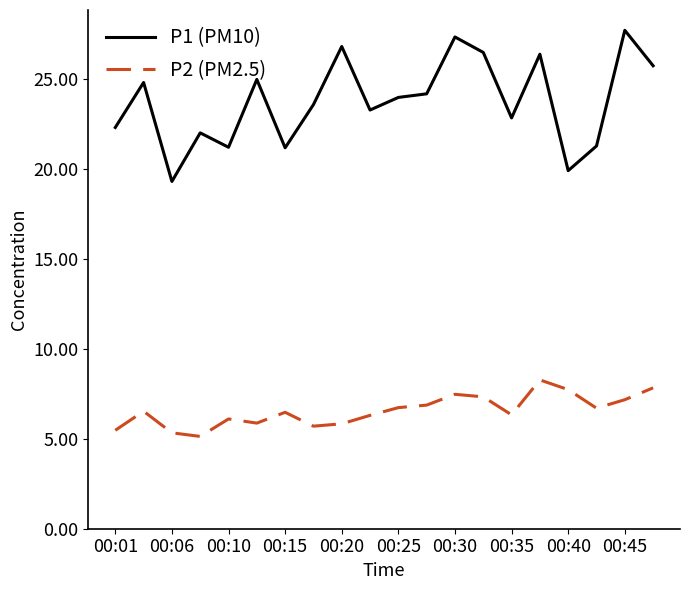

What is the highest value of the P1 (PM10) series?

27.7